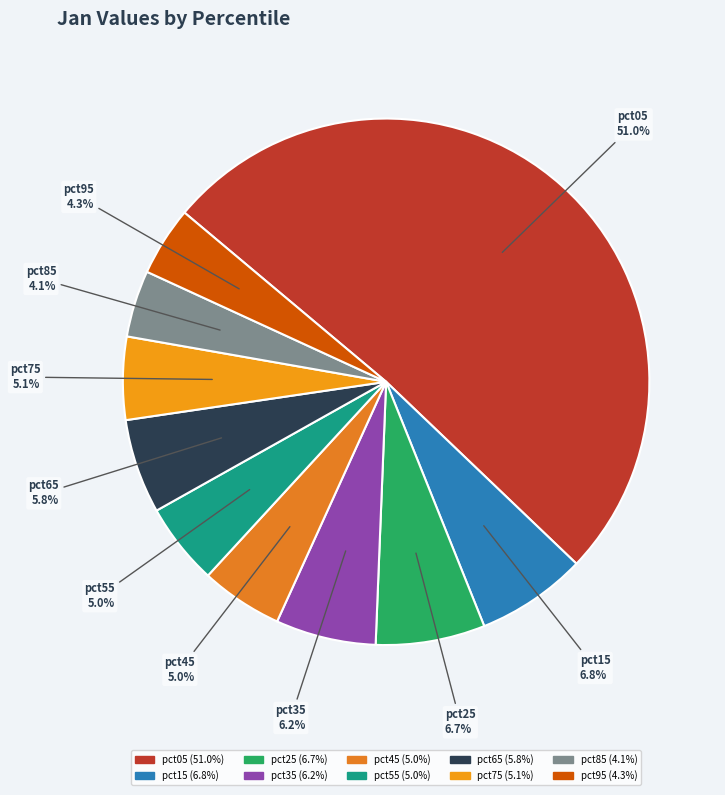

Which category has the biggest portion of the pie?

pct05